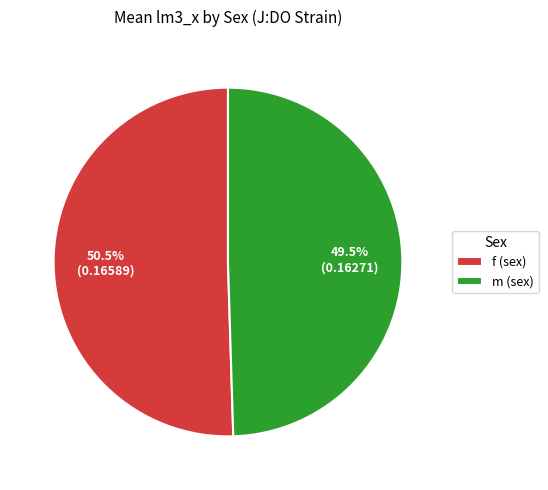

Which slice represents more than half of the pie?

f